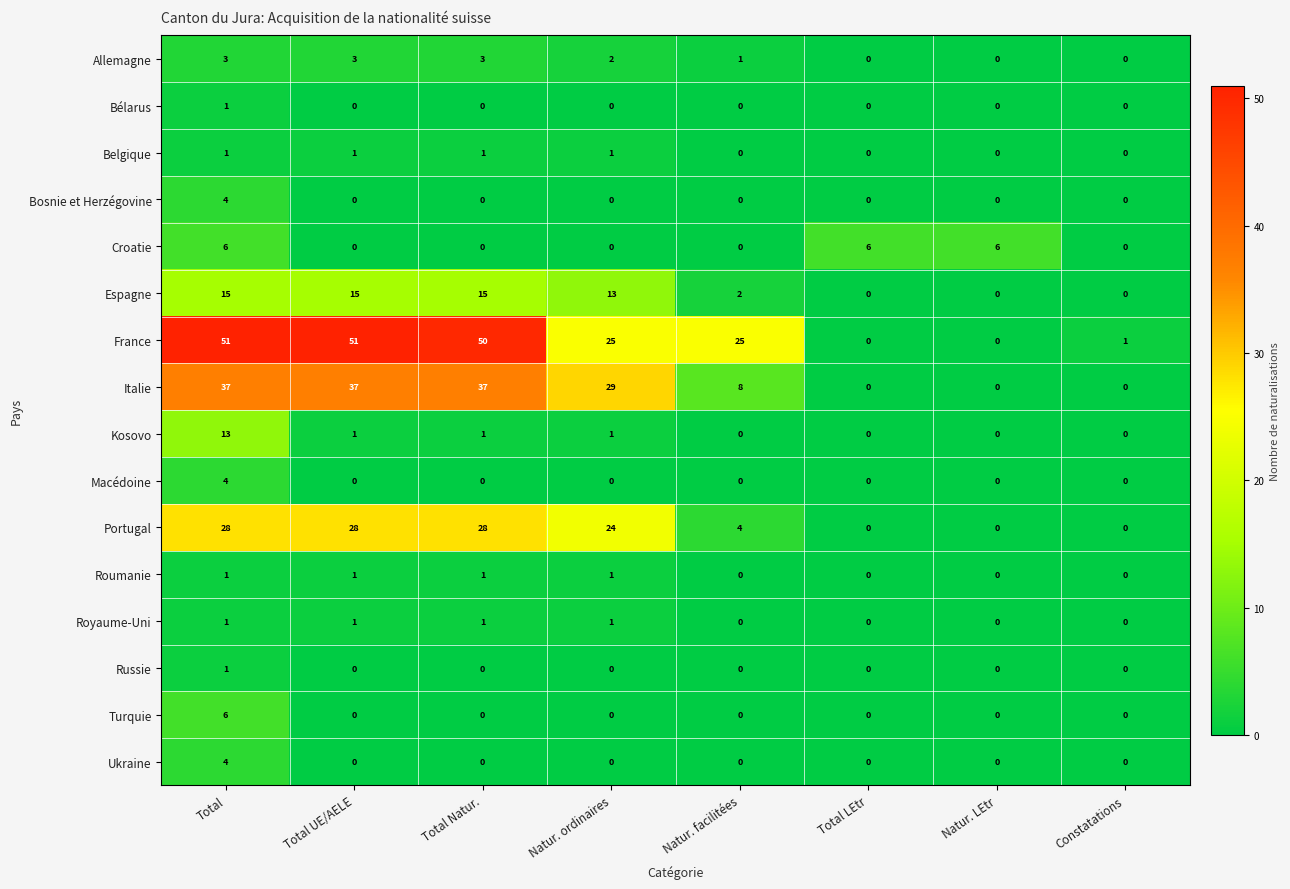

What is the maximum value shown in the chart?

51